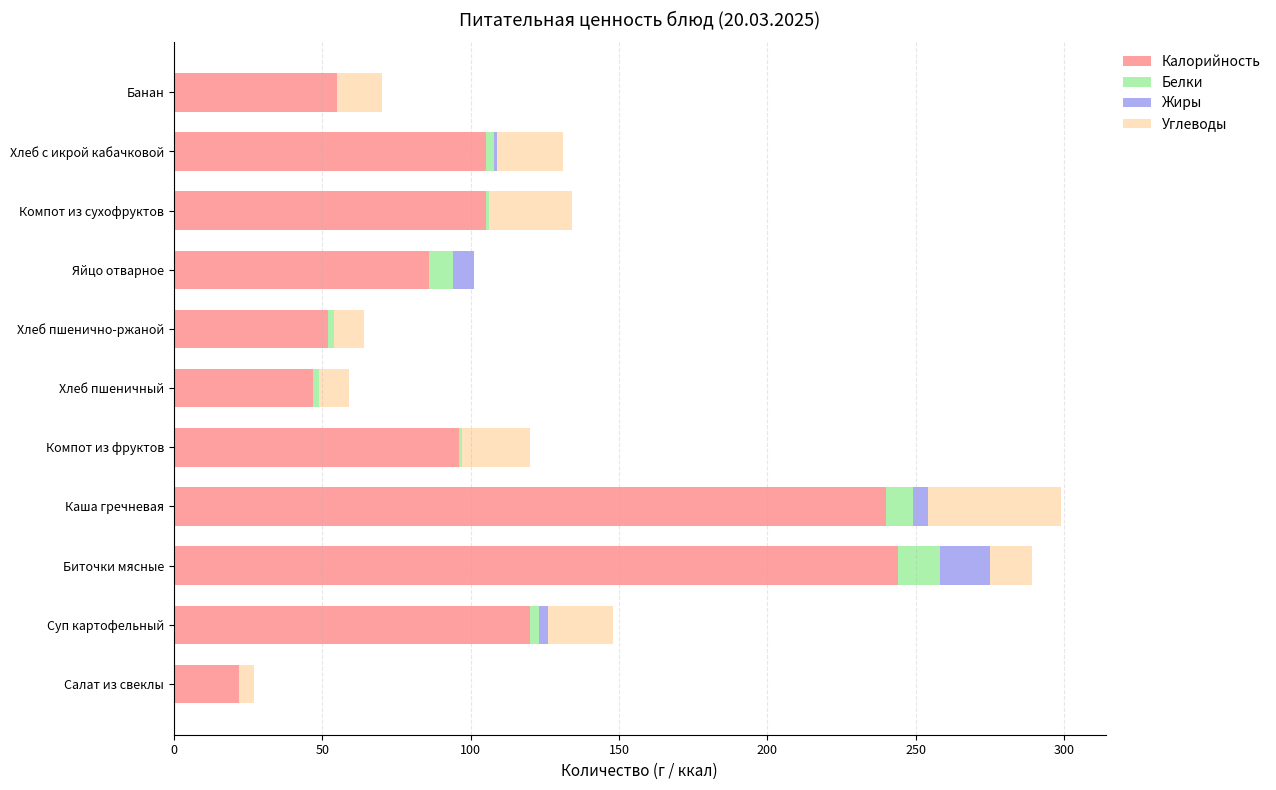

The Калорийность series shows 86 at Яйцо отварное. True or false?

True